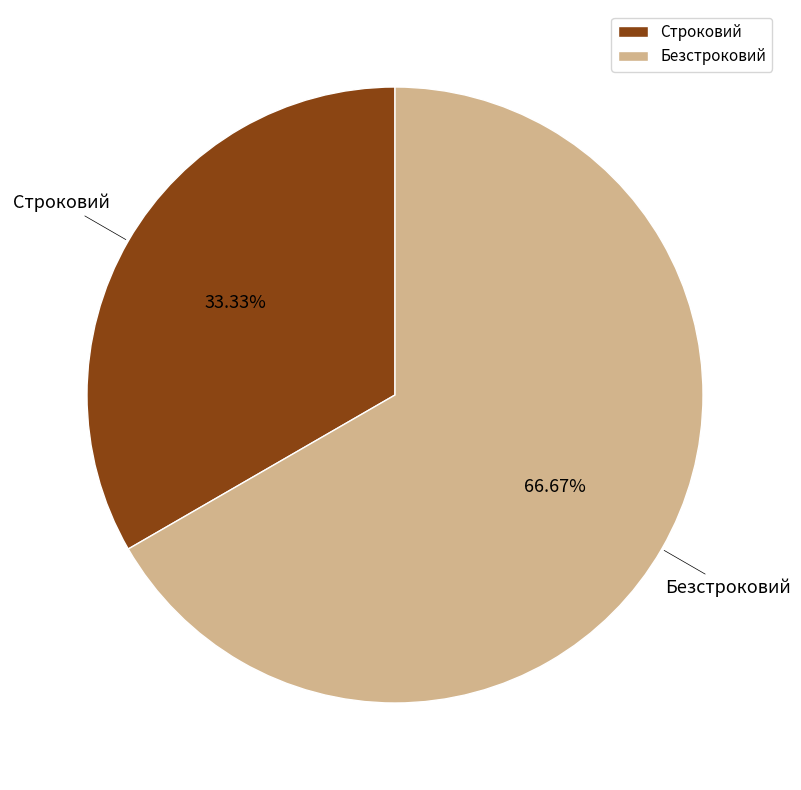

Rank the categories by value from highest to lowest.

Безстроковий, Строковий